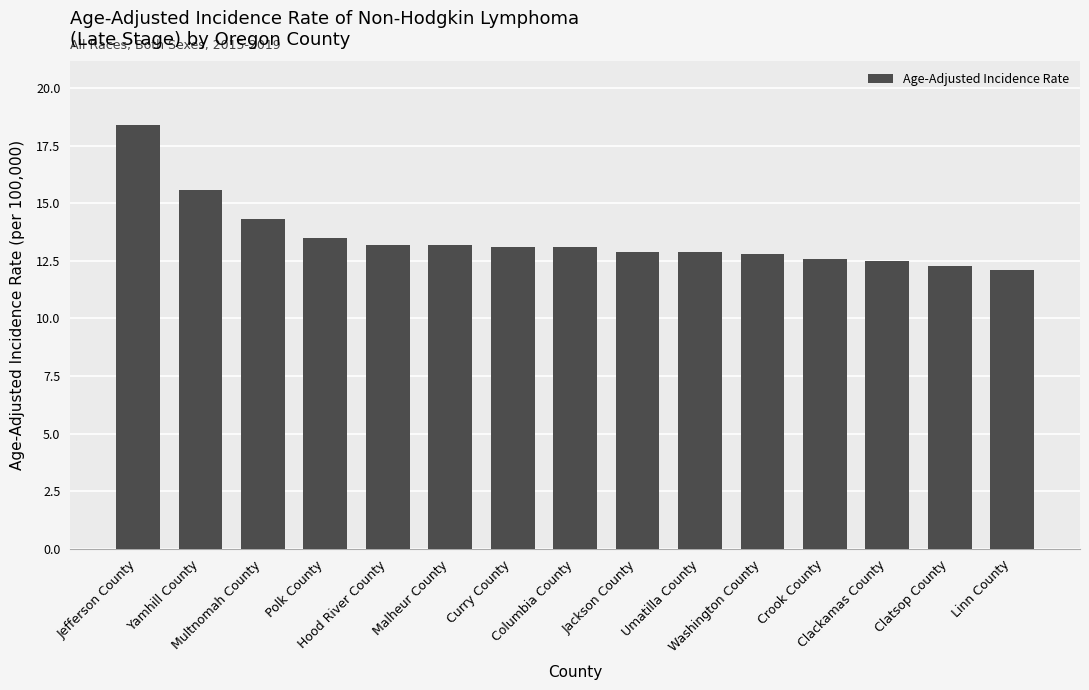

What is the value of the 8th bar from the left?

13.1